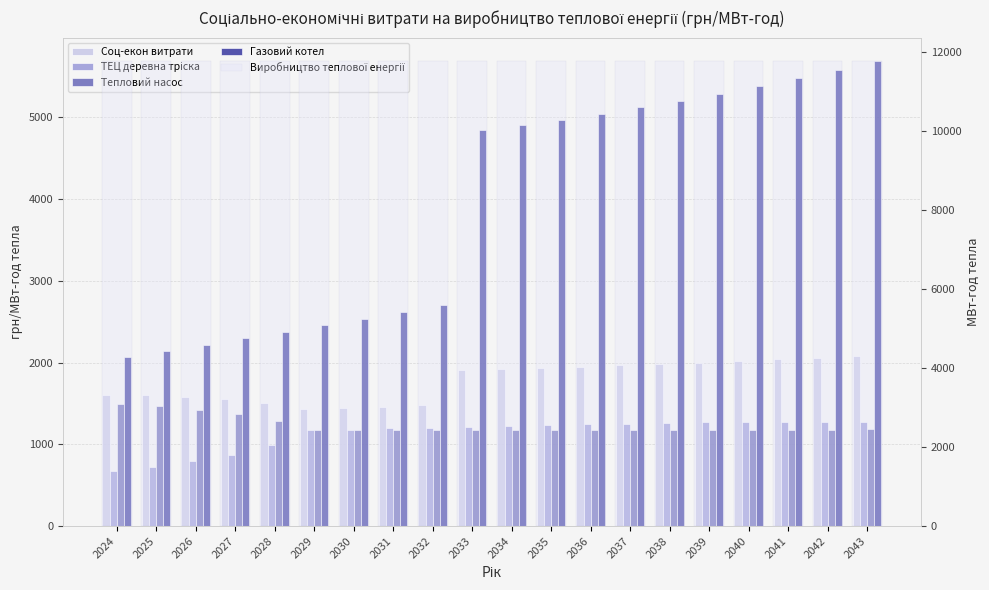

Which series has the largest range (max minus min)?

Газовий котел